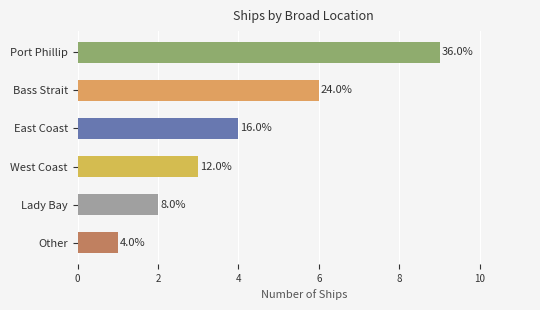

Are the bars horizontal?

Yes